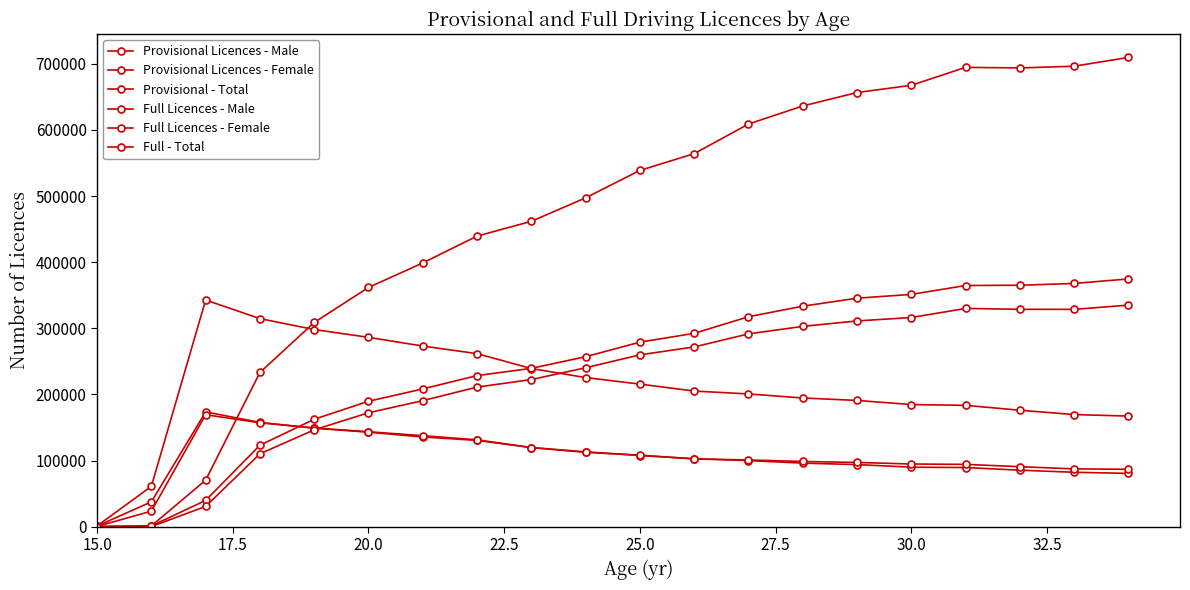

What is the highest value of the Provisional Licences - Female series?

169272